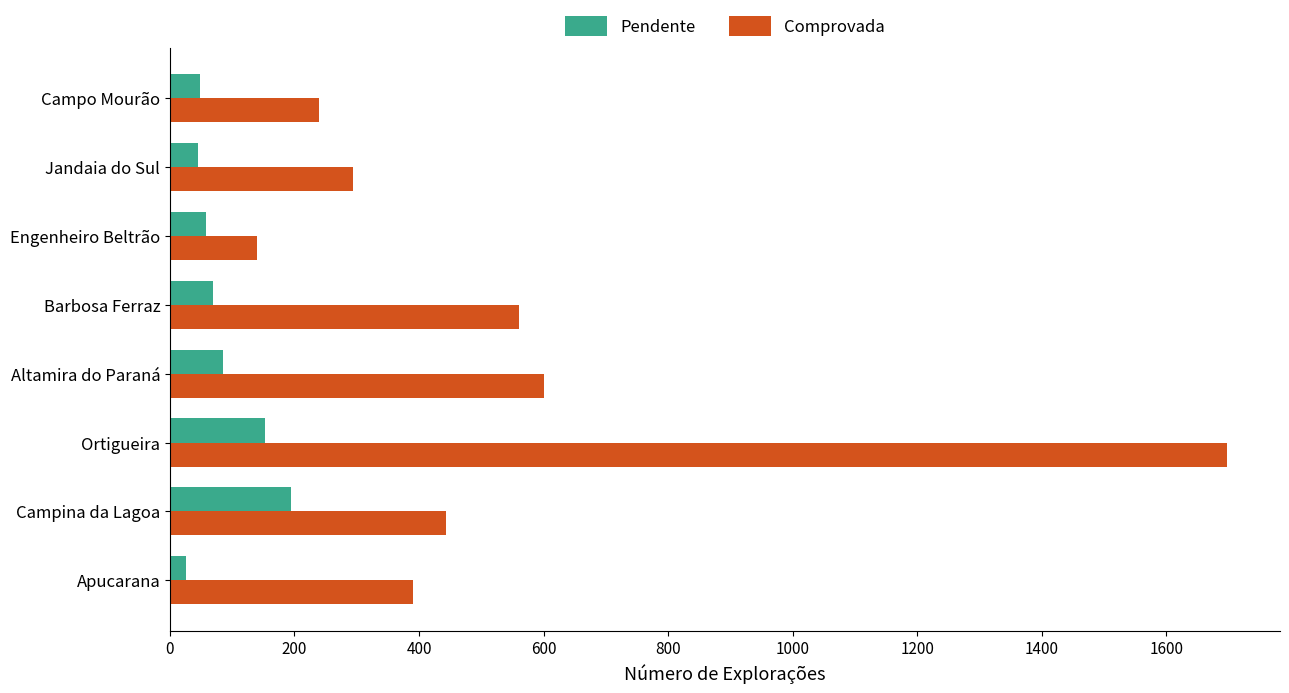

What is the difference between the maximum and minimum values in the Comprovada series?

1558